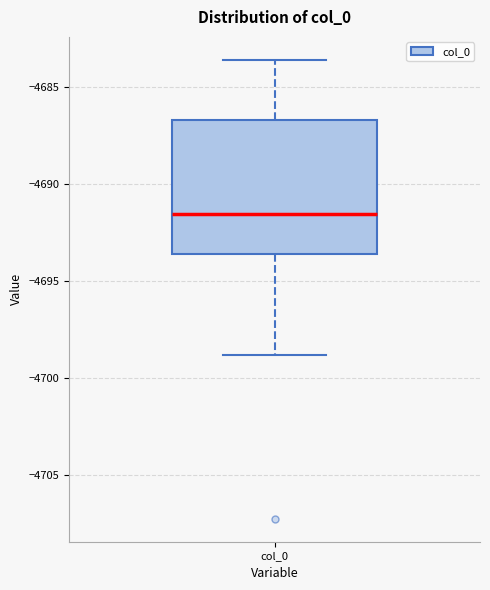

Transcribe this box plot: give where the median line is, the range the box spans, and where the two whiskers end, as read against the y-axis. The values are not printed on the chart, so give them approximately, as read against the axis.

median -4691.5, box -4693.5 to -4686.5, whiskers -4699.0 to -4683.5